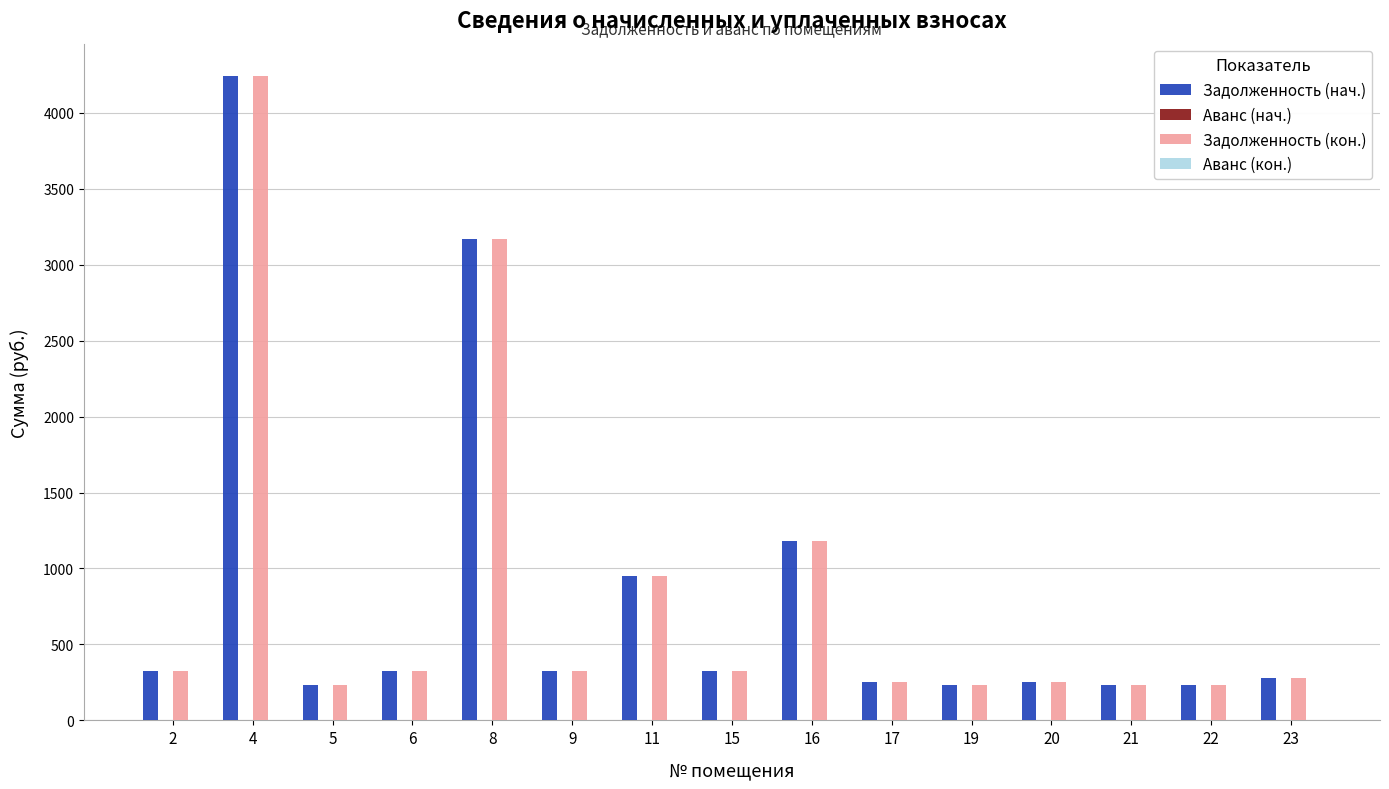

What is the difference between the highest and lowest values at 19?

0.0